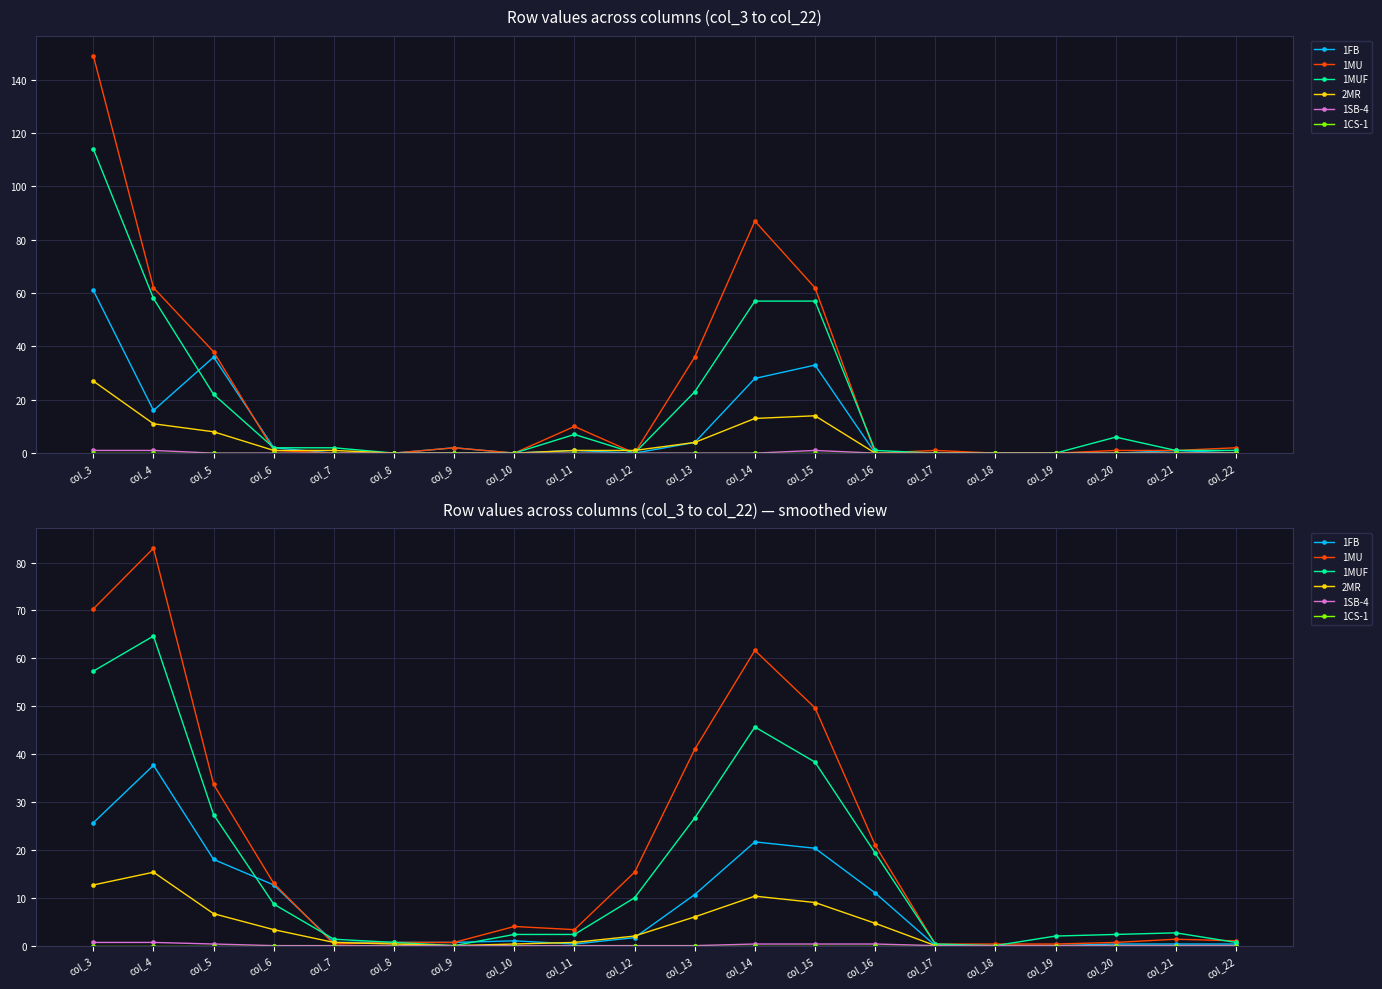

Reading left to right, extract all data points from this chart.

1FB: col_3=25.7	col_4=37.7	col_5=18.0	col_6=12.7	col_7=0.7	col_8=0.7	col_9=0.7	col_10=1.0	col_11=0.3	col_12=1.7	col_13=10.7	col_14=21.7	col_15=20.3	col_16=11.0	col_17=0.0	col_18=0.0	col_19=0.0	col_20=0.3	col_21=0.3	col_22=0.3
1MU: col_3=70.3	col_4=83.0	col_5=33.7	col_6=13.0	col_7=0.3	col_8=0.7	col_9=0.7	col_10=4.0	col_11=3.3	col_12=15.3	col_13=41.0	col_14=61.7	col_15=49.7	col_16=21.0	col_17=0.3	col_18=0.3	col_19=0.3	col_20=0.7	col_21=1.3	col_22=1.0
1MUF: col_3=57.3	col_4=64.7	col_5=27.3	col_6=8.7	col_7=1.3	col_8=0.7	col_9=0.0	col_10=2.3	col_11=2.3	col_12=10.0	col_13=26.7	col_14=45.7	col_15=38.3	col_16=19.3	col_17=0.3	col_18=0.0	col_19=2.0	col_20=2.3	col_21=2.7	col_22=0.7
2MR: col_3=12.7	col_4=15.3	col_5=6.7	col_6=3.3	col_7=0.7	col_8=0.3	col_9=0.0	col_10=0.3	col_11=0.7	col_12=2.0	col_13=6.0	col_14=10.3	col_15=9.0	col_16=4.7	col_17=0.0	col_18=0.0	col_19=0.0	col_20=0.0	col_21=0.0	col_22=0.0
1SB-4: col_3=0.7	col_4=0.7	col_5=0.3	col_6=0.0	col_7=0.0	col_8=0.0	col_9=0.0	col_10=0.0	col_11=0.0	col_12=0.0	col_13=0.0	col_14=0.3	col_15=0.3	col_16=0.3	col_17=0.0	col_18=0.0	col_19=0.0	col_20=0.0	col_21=0.0	col_22=0.0
1CS-1: col_3=0.0	col_4=0.0	col_5=0.0	col_6=0.0	col_7=0.0	col_8=0.0	col_9=0.0	col_10=0.0	col_11=0.0	col_12=0.0	col_13=0.0	col_14=0.0	col_15=0.0	col_16=0.0	col_17=0.0	col_18=0.0	col_19=0.0	col_20=0.0	col_21=0.0	col_22=0.0